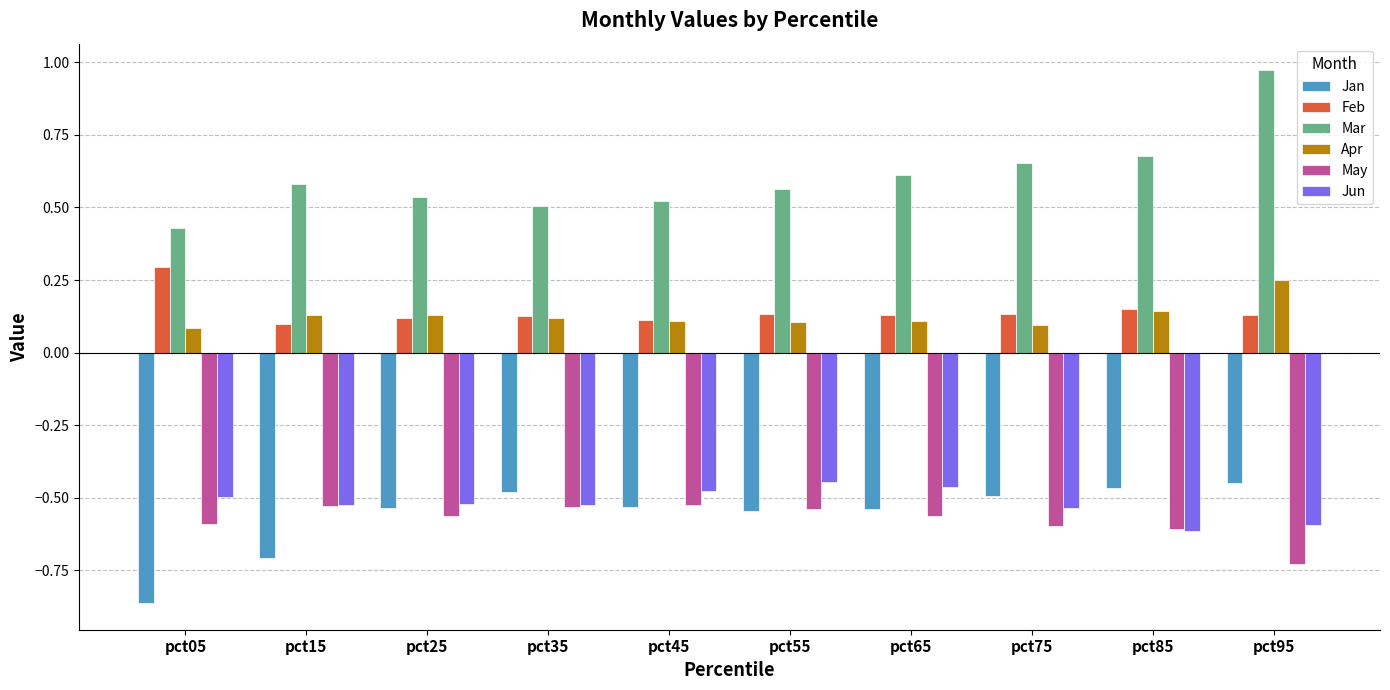

How many bars are there in each group?

6